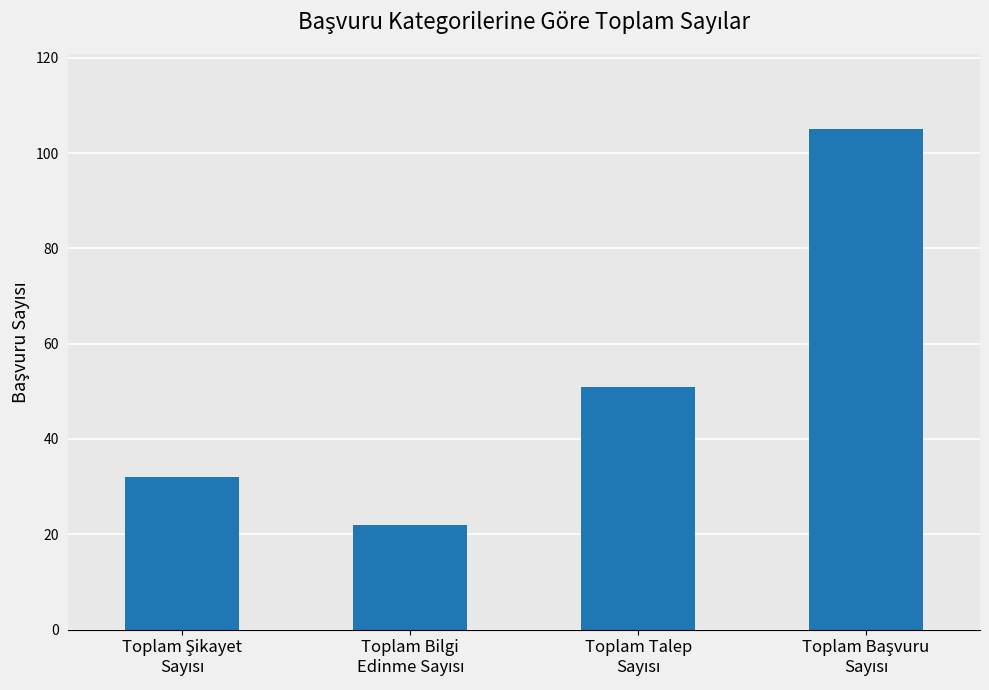

Count the values in the range 32 to 105.

3